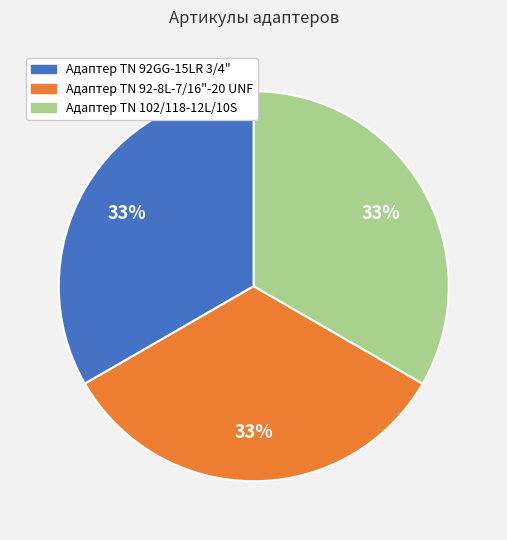

Is the sum of Адаптер TN 92GG-15LR 3/4" and Адаптер ТN 102/118-12L/10S greater than half?

Yes